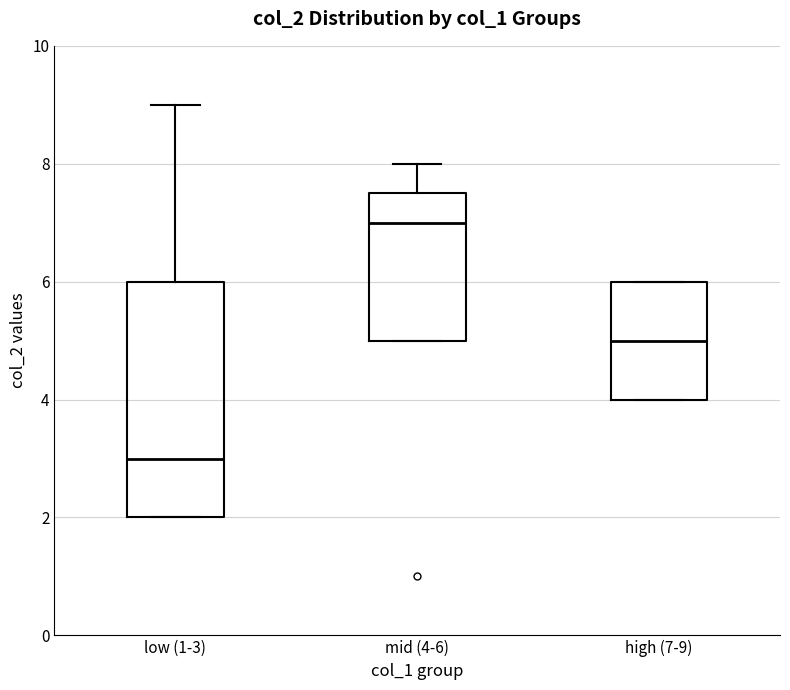

Which box is the tallest, from its lower edge to its upper edge?

low (1-3)